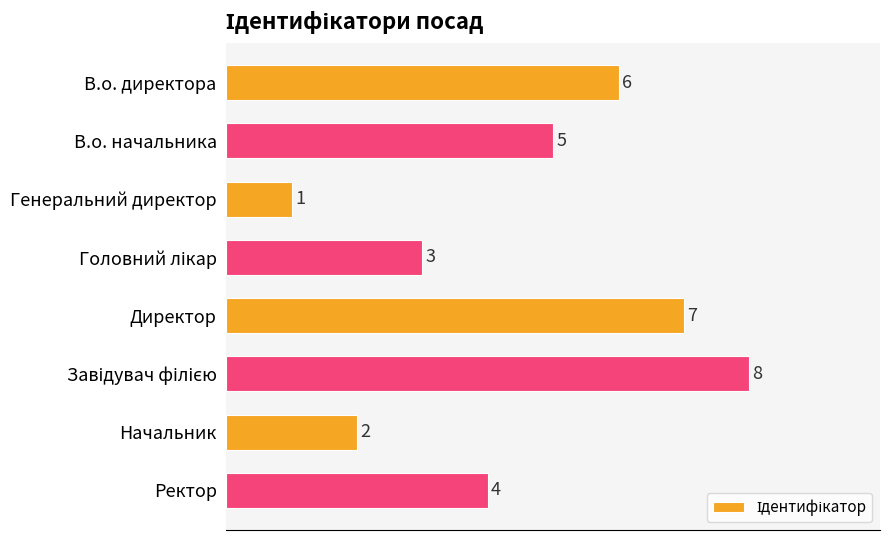

What is the maximum value shown in the chart?

8